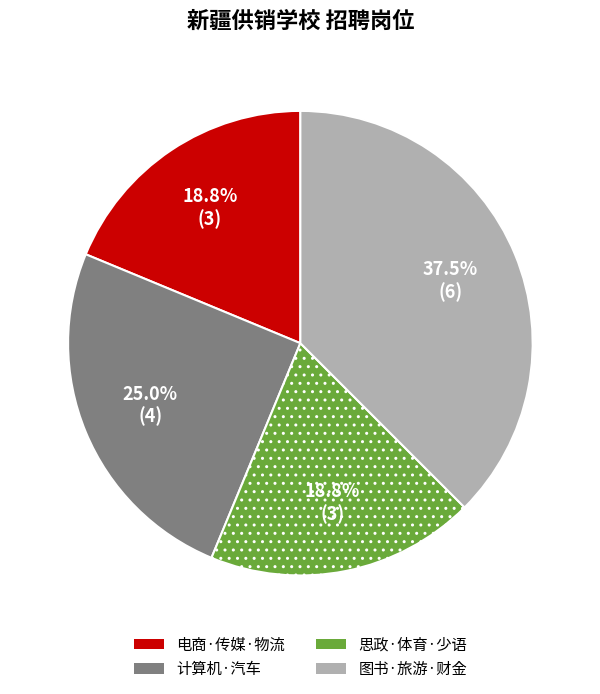

Is there a majority slice in this chart?

No